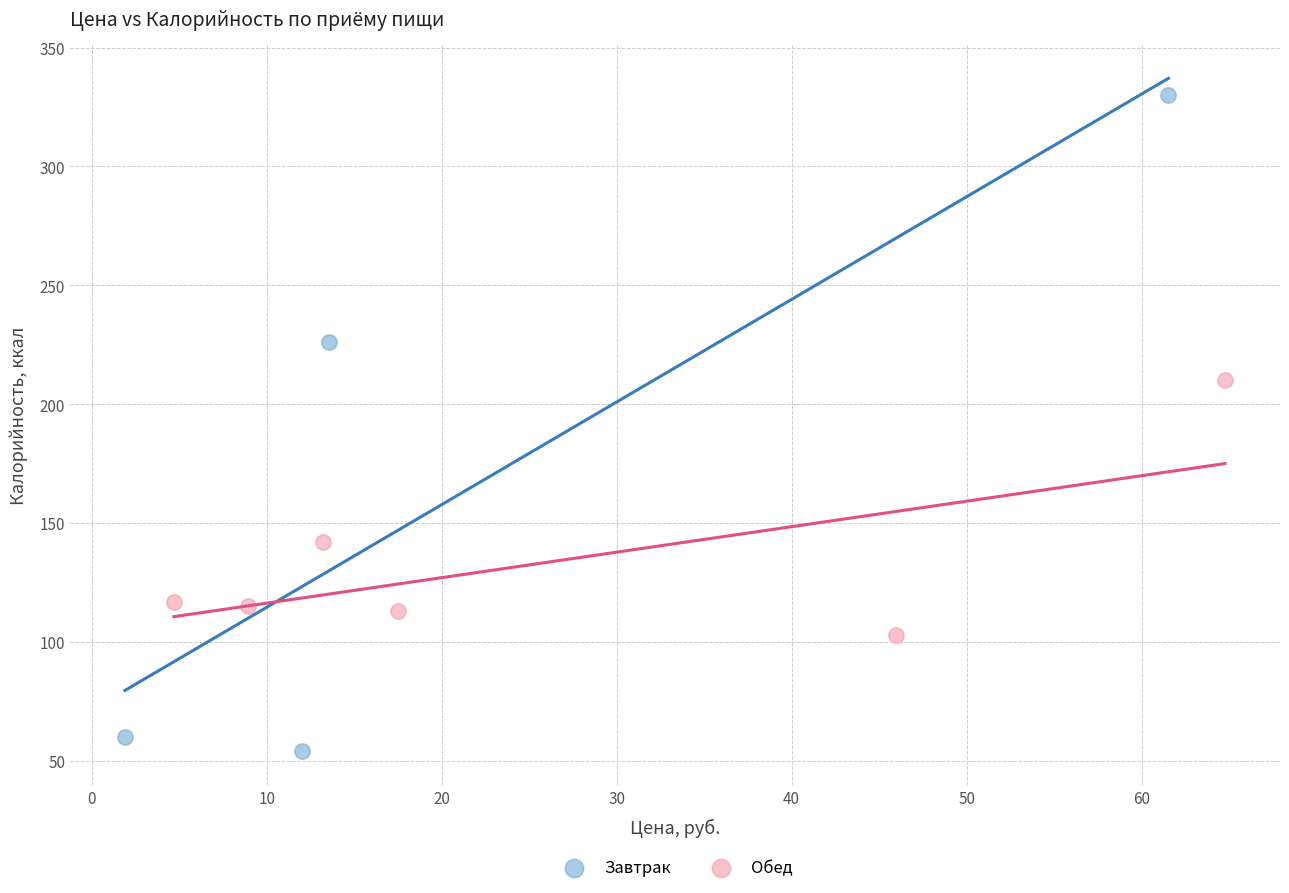

Which series reaches the minimum Y coordinate?

Завтрак